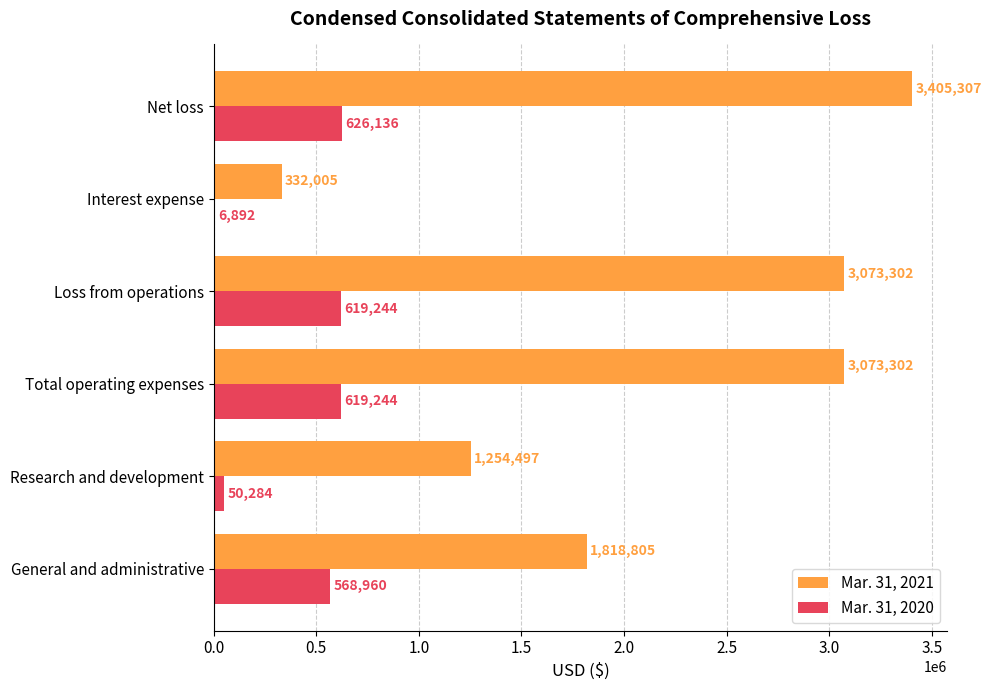

Count the number of data series in this chart.

2